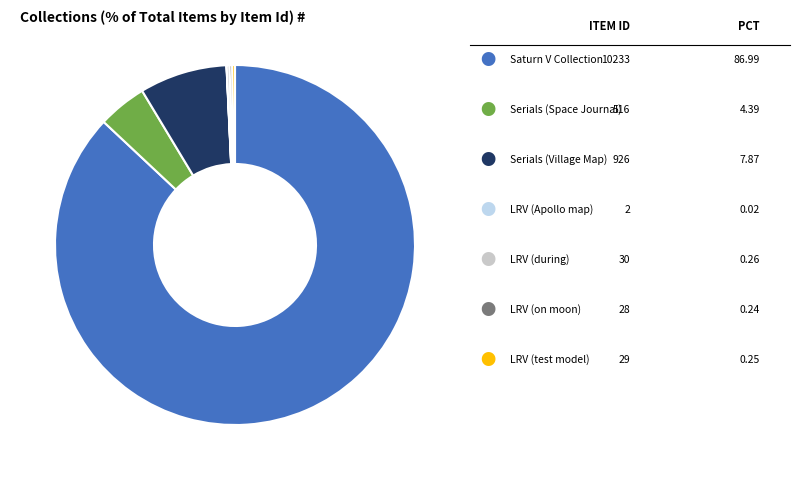

Does any single category account for the majority?

Yes